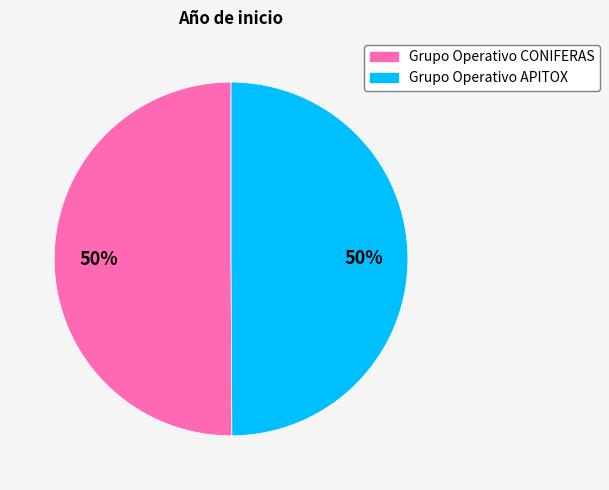

To the nearest percent, what percentage of the pie is Grupo Operativo APITOX?

50%